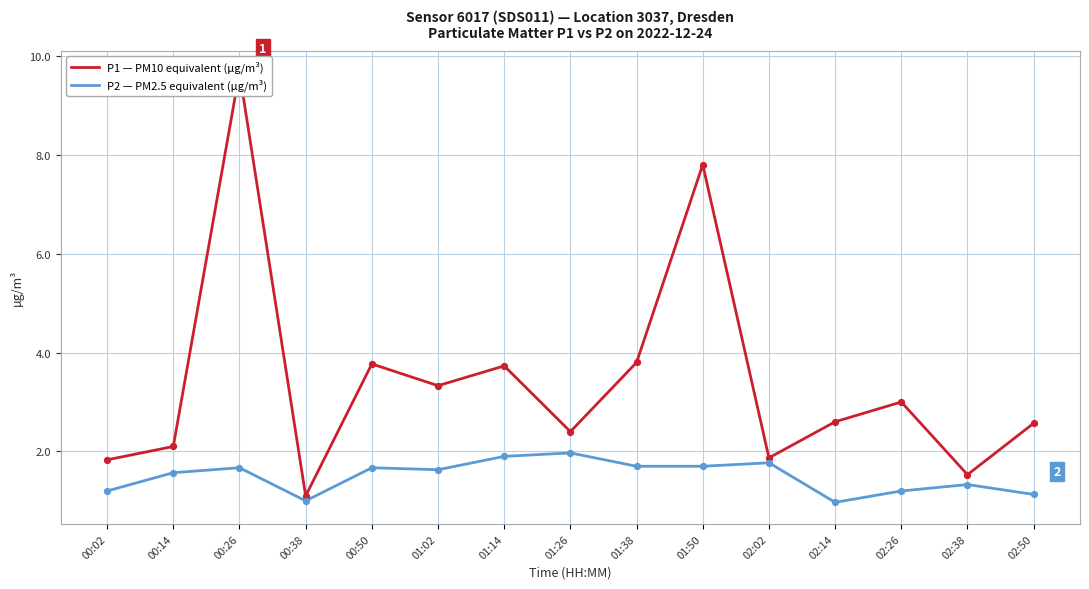

What are all the series names shown in the legend?

P1, P2